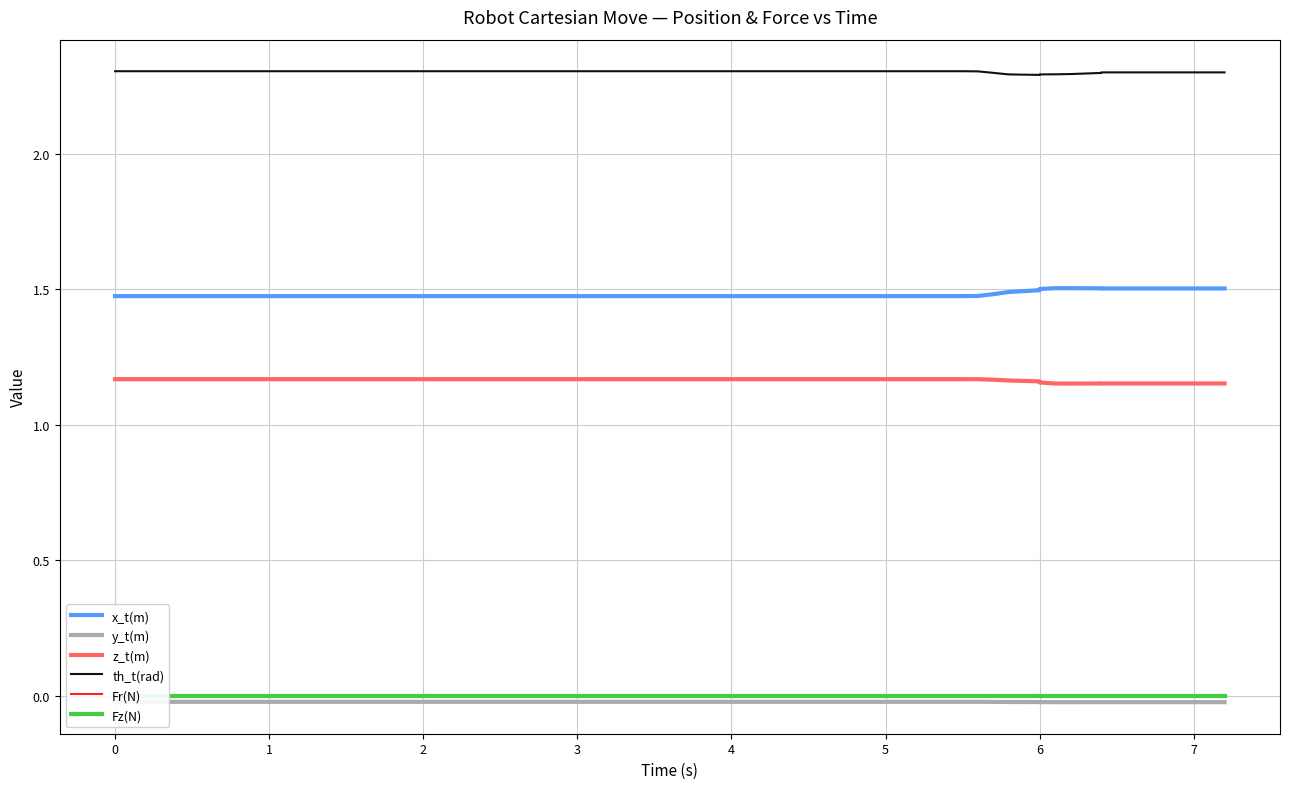

What is the average value of the z_t(m) series?

1.2